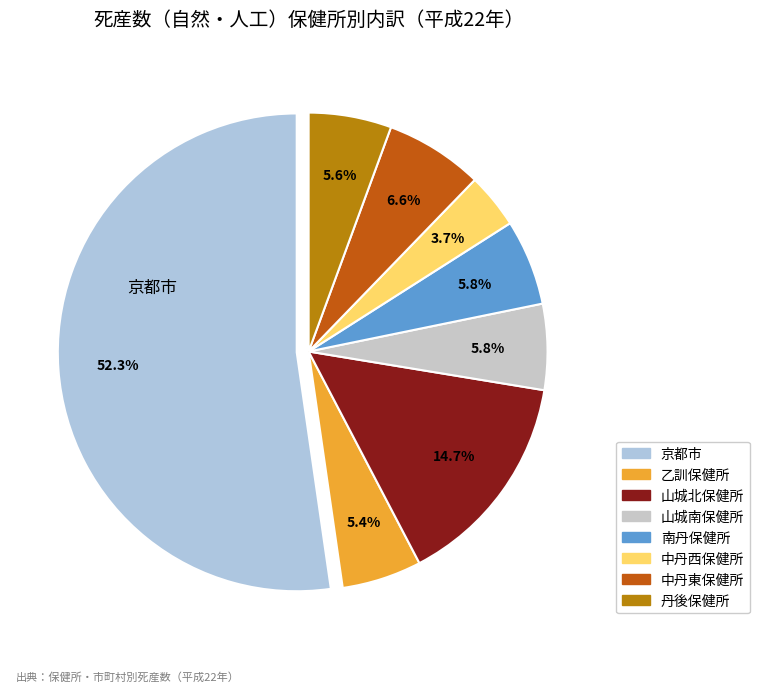

Count the number of slices in the pie.

8